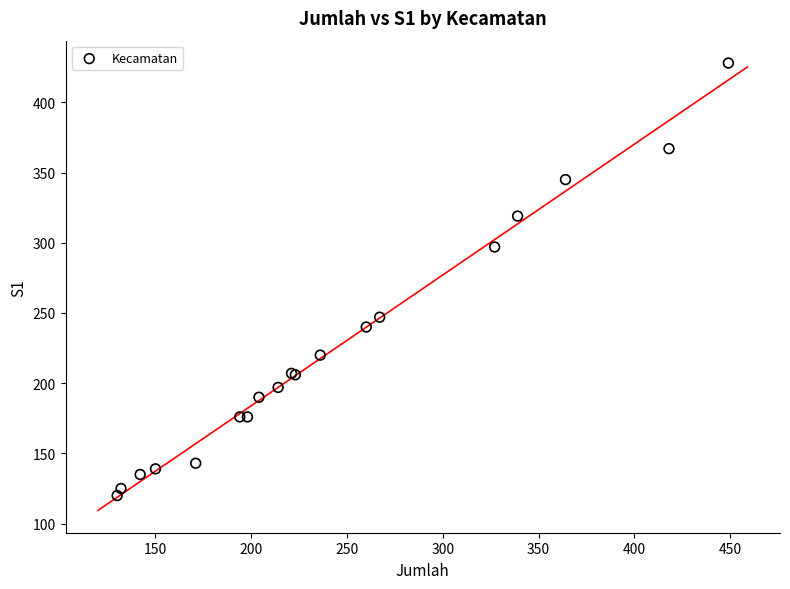

What Y value in the scatter plot is closest to 274?

297